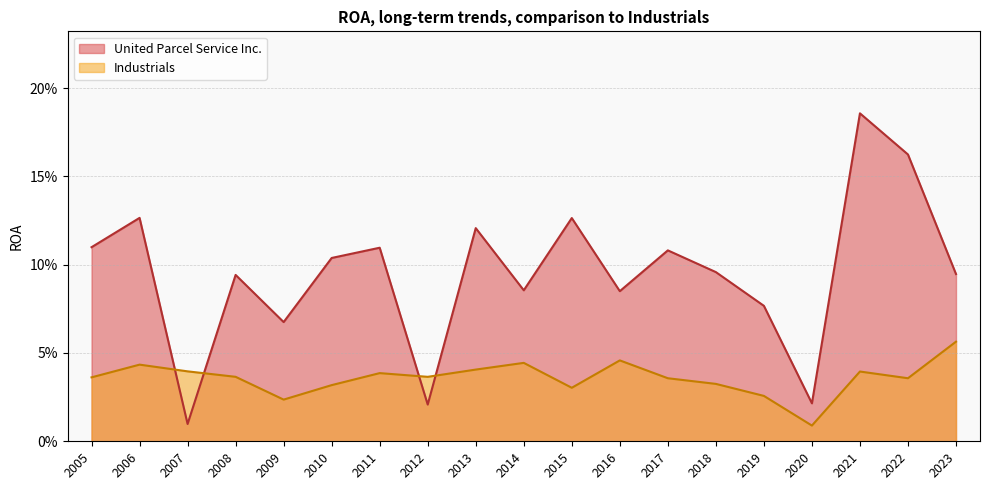

Reading left to right, transcribe all the data shown in this chart.

United Parcel Service Inc.: 2023=0.1	2022=0.2	2021=0.2	2020=0.0	2019=0.1	2018=0.1	2017=0.1	2016=0.1	2015=0.1	2014=0.1	2013=0.1	2012=0.0	2011=0.1	2010=0.1	2009=0.1	2008=0.1	2007=0.0	2006=0.1	2005=0.1
Industrials: 2023=0.1	2022=0.0	2021=0.0	2020=0.0	2019=0.0	2018=0.0	2017=0.0	2016=0.0	2015=0.0	2014=0.0	2013=0.0	2012=0.0	2011=0.0	2010=0.0	2009=0.0	2008=0.0	2007=0.0	2006=0.0	2005=0.0